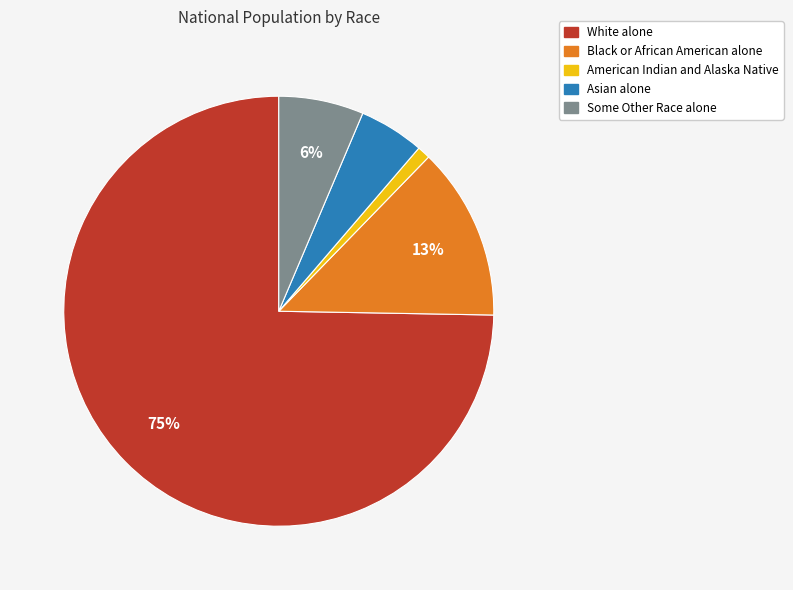

Which category has the smallest portion of the pie?

American Indian and Alaska Native